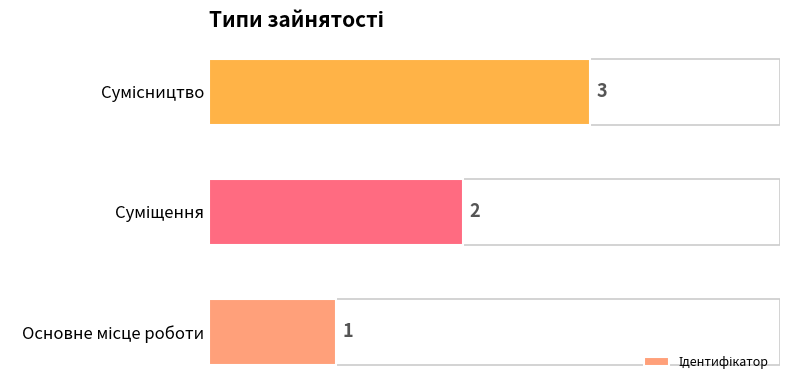

How many data points are less than 2?

1